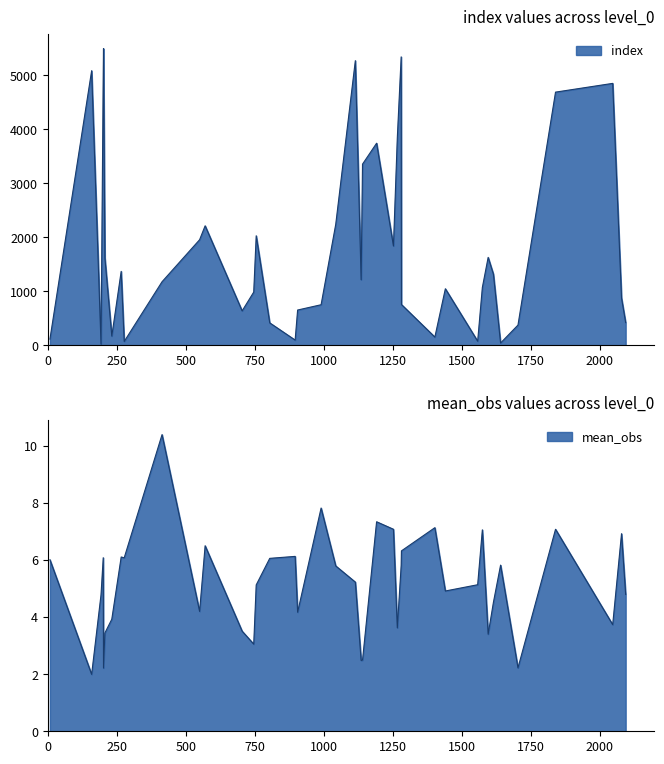

Rank the series at 750 from highest to lowest value.

index, mean_obs